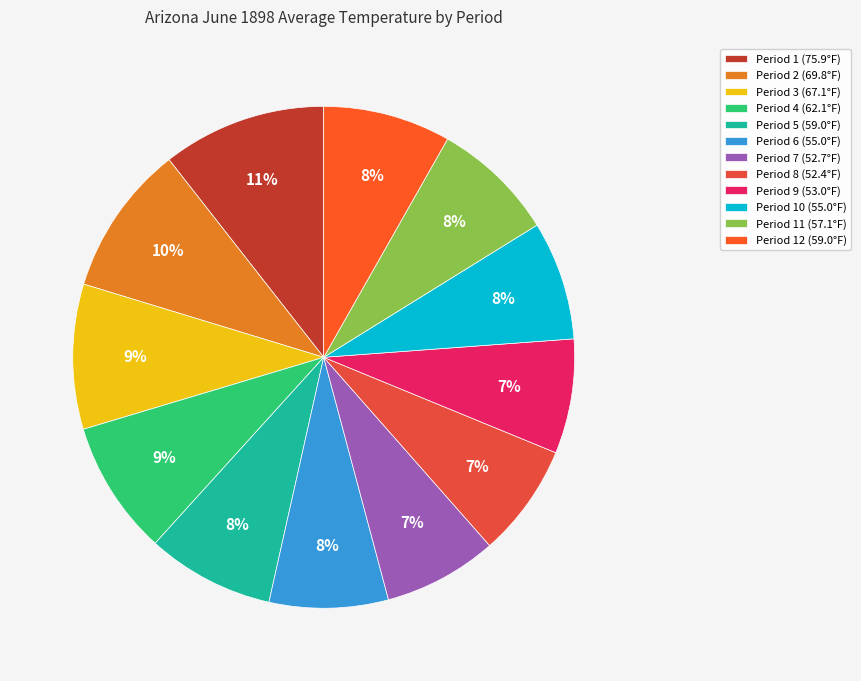

Count the number of slices in the pie.

12